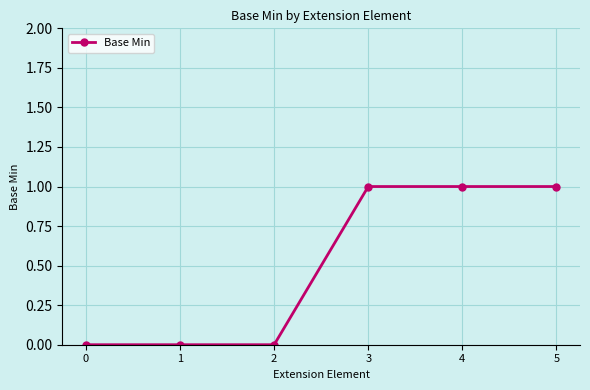

What is the change in value from 2 to 5?

+1